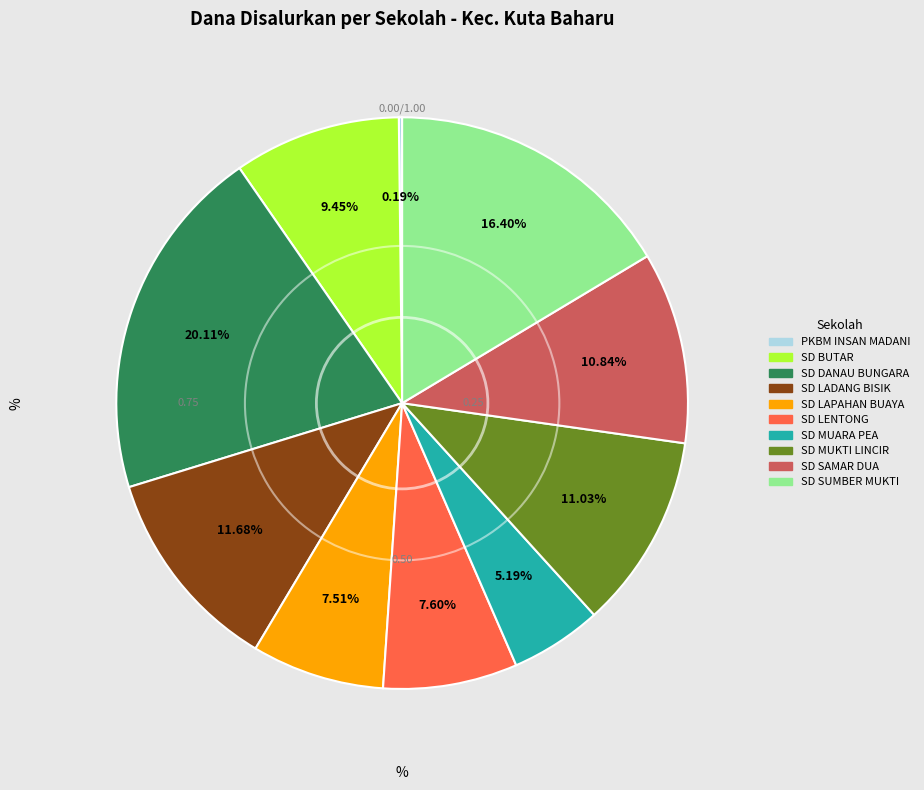

Is there any slice that represents more than half of the pie?

No